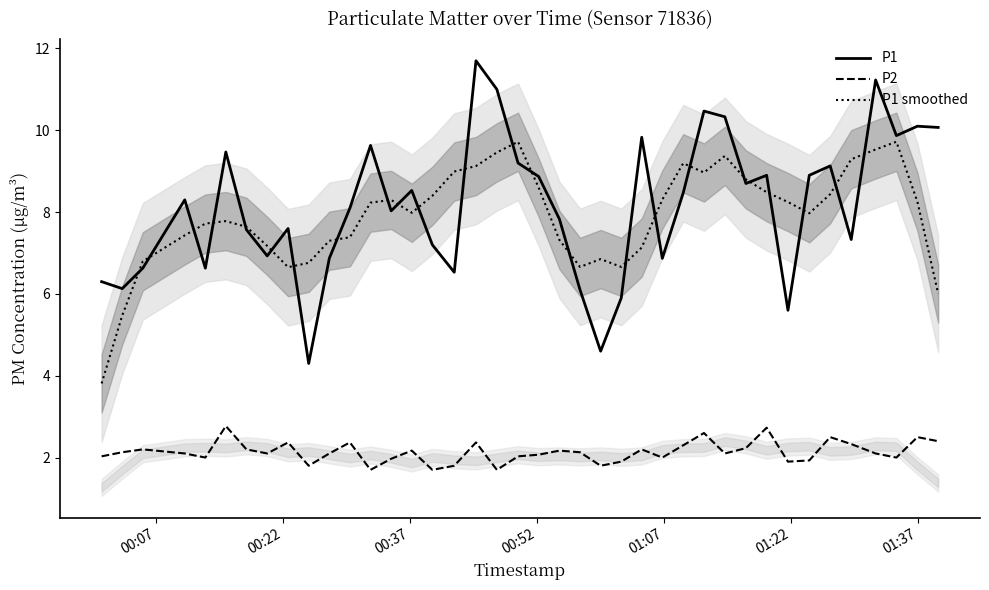

How many data points in P1 are less than 8?

18